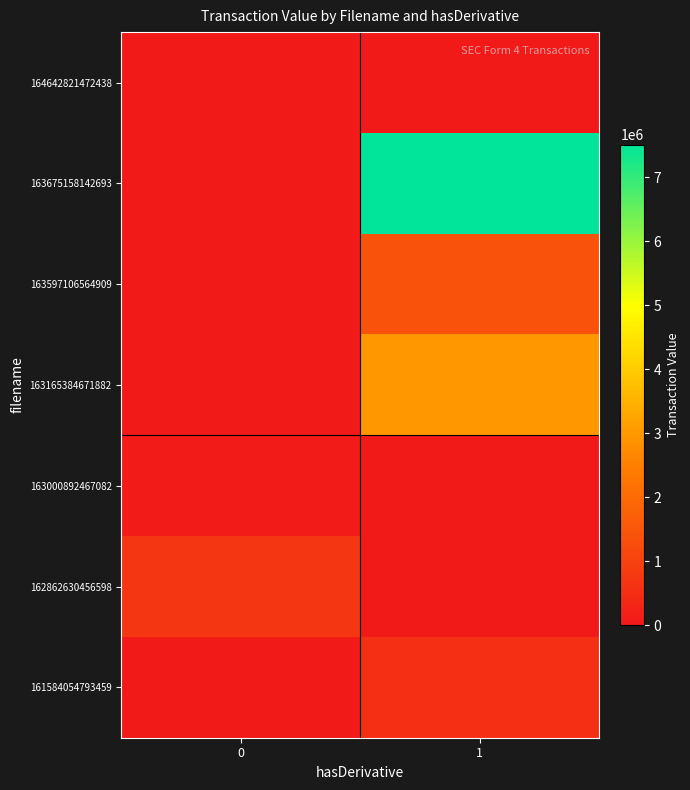

Which series has the largest range (max minus min)?

163675158142693